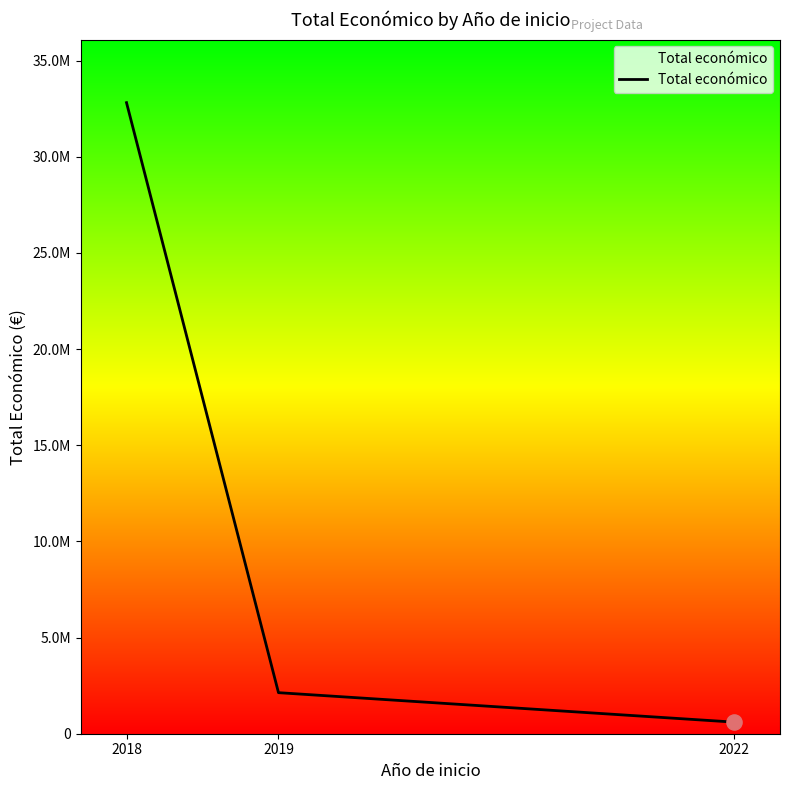

Approximately how many times larger is the value at 2019 compared to 2022?

3.5